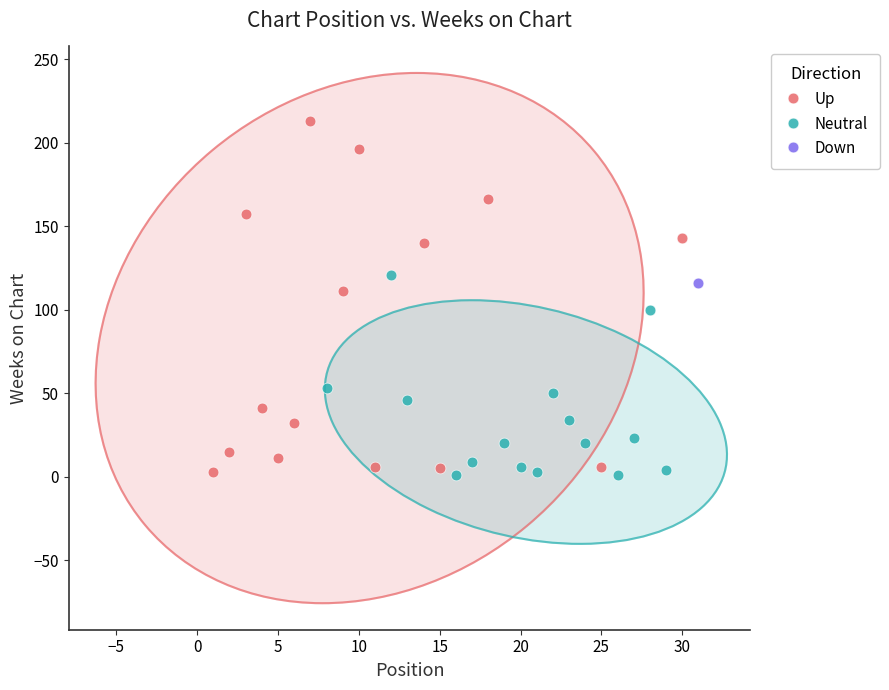

Which series contains the highest Y value?

Up